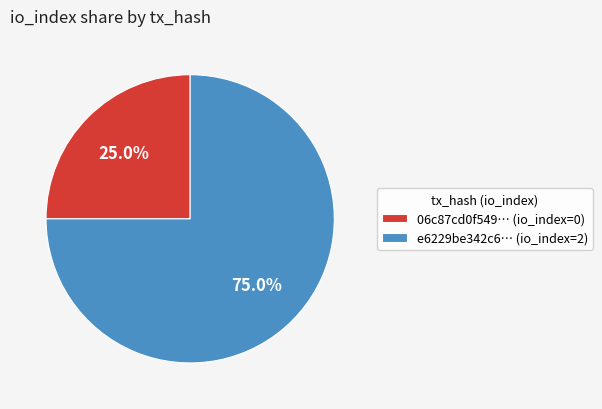

Which slice is the smallest?

06c87cd0f549… (io_index=0)